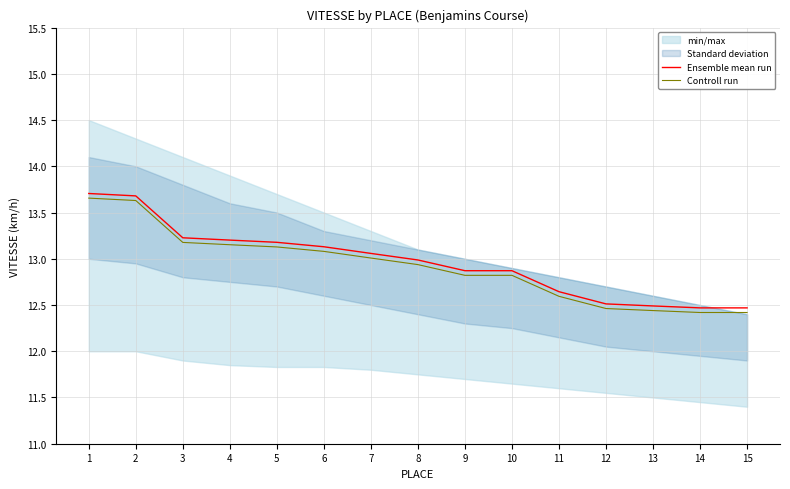

True or false: Controll run and Ensemble mean run intersect in this chart.

False